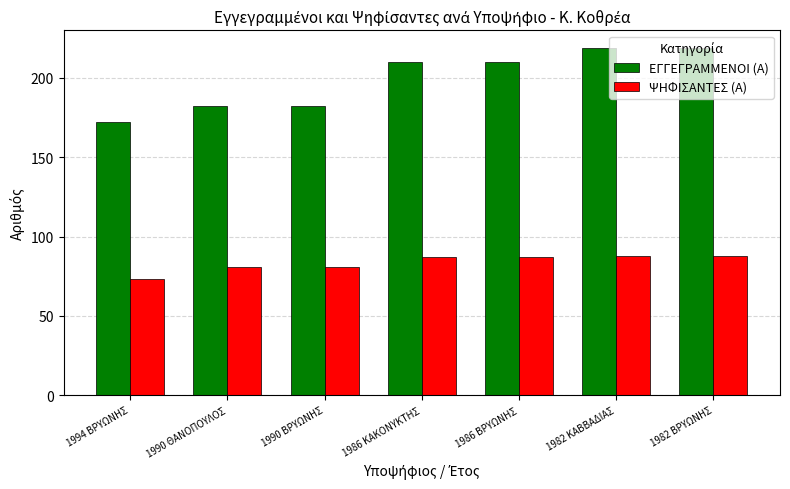

Which series has the largest range (max minus min)?

ΕΓΓΕΓΡΑΜΜΕΝΟΙ (Α)